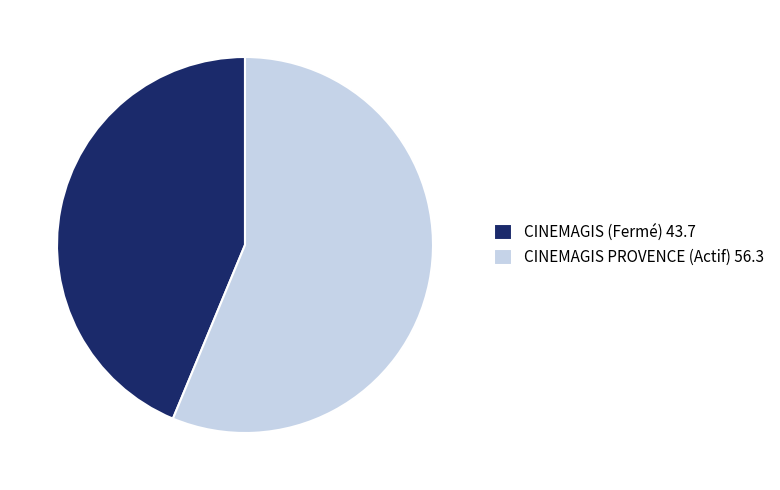

Does any single category account for the majority?

Yes